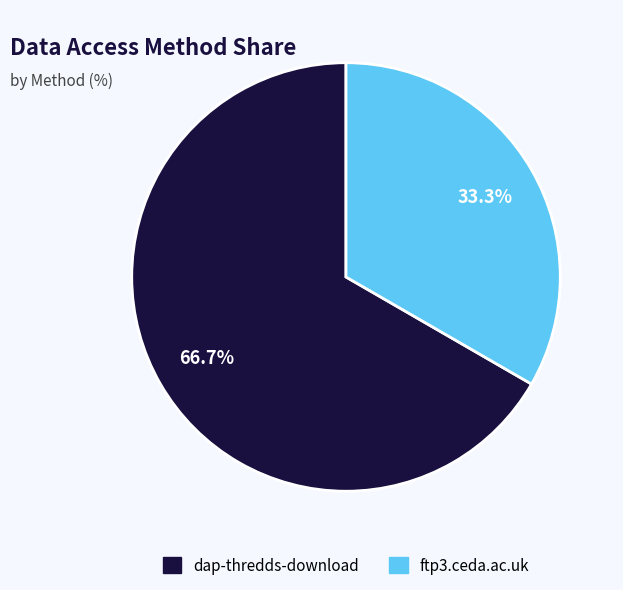

Rank the categories by value from highest to lowest.

dap-thredds-download, ftp3.ceda.ac.uk